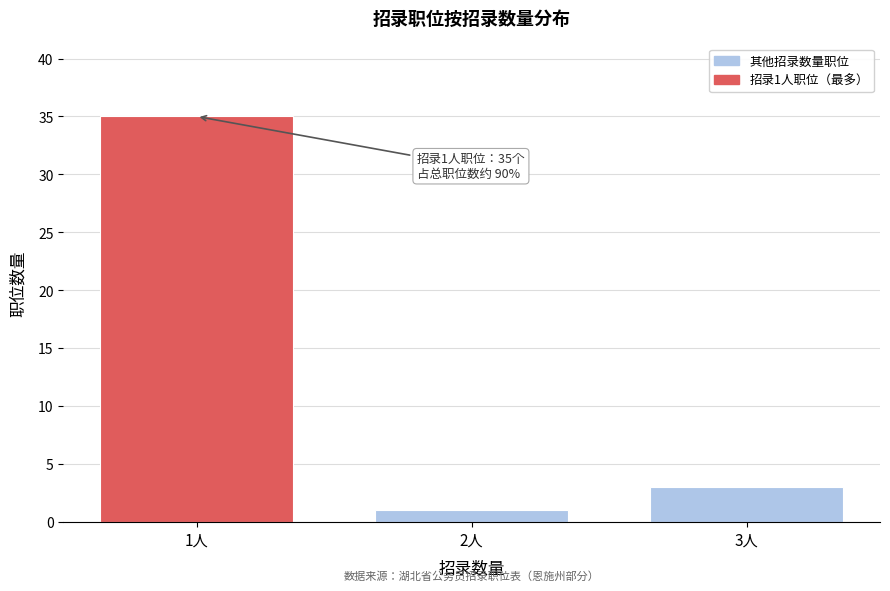

Reading left to right, transcribe all the data shown in this chart.

35	1	3